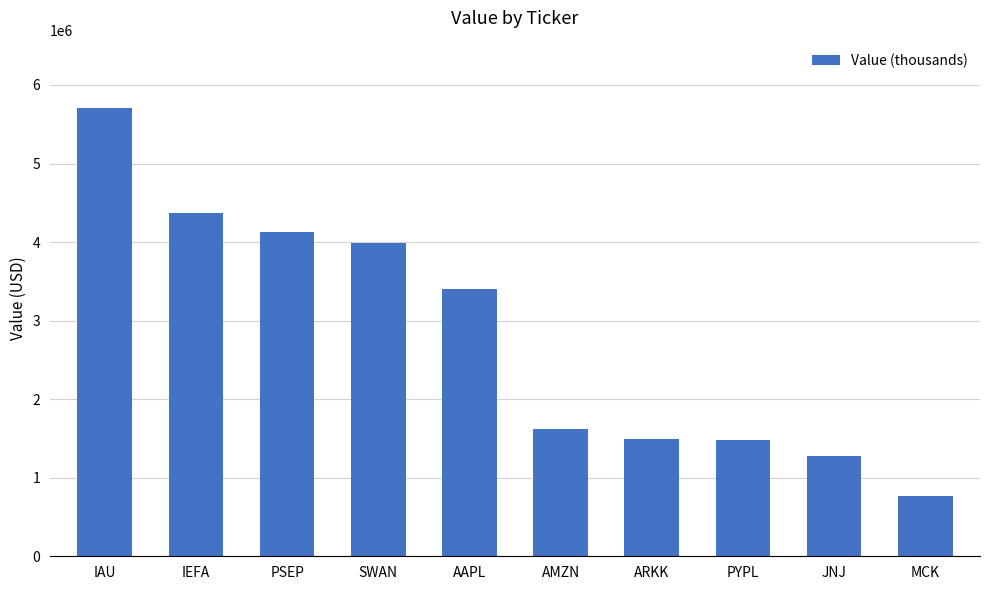

Does the chart contain any negative values?

No